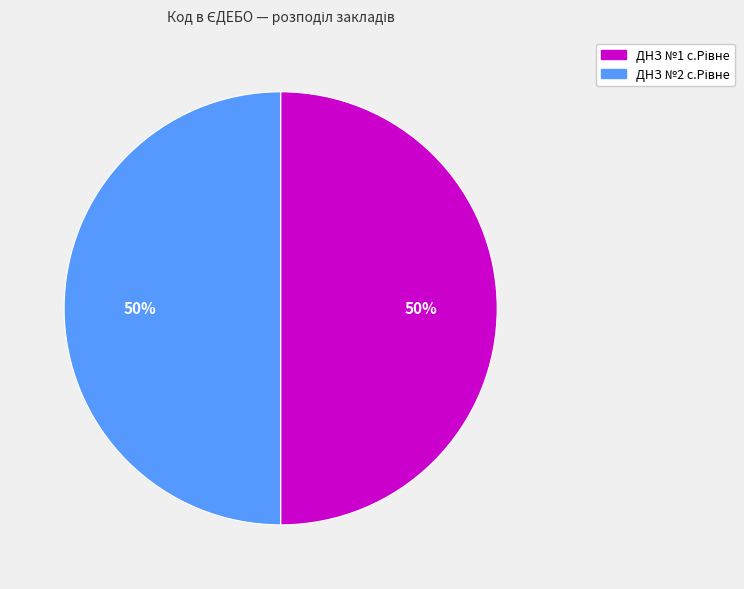

To the nearest percent, what is the average slice percentage?

50%